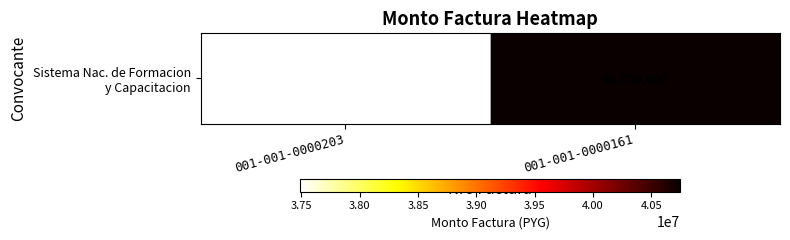

What is the smallest value displayed?

37490000